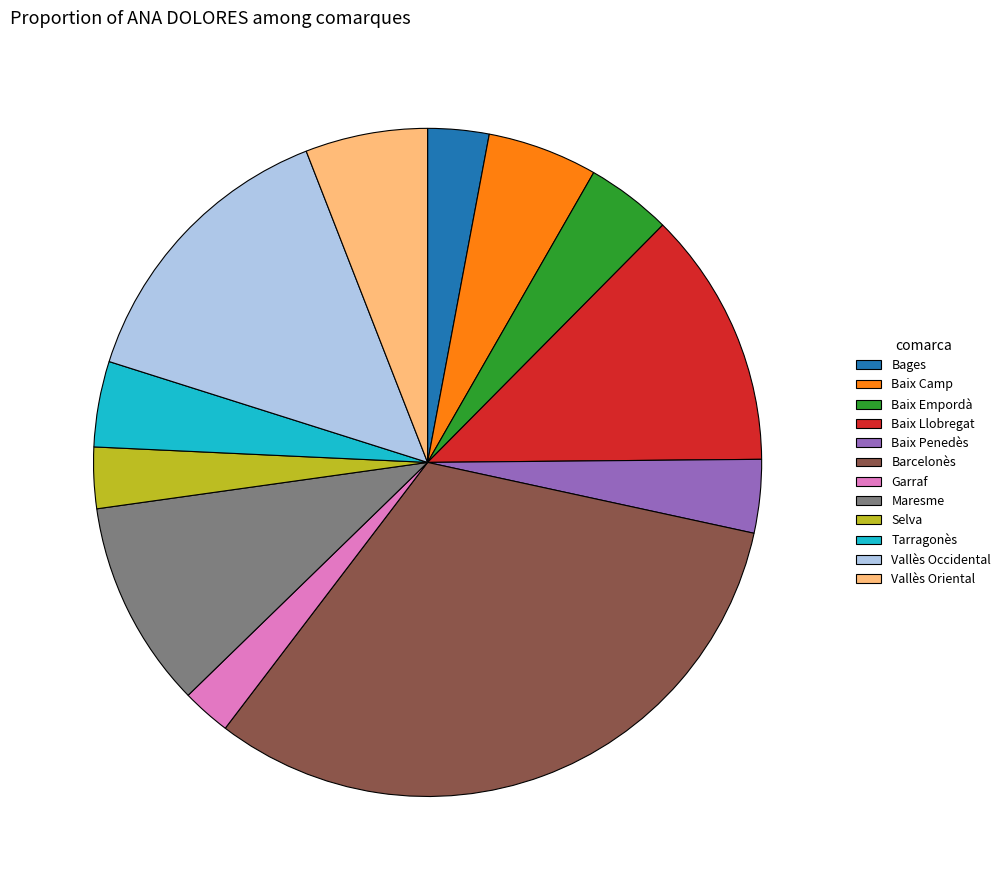

How many segments does this pie chart have?

12